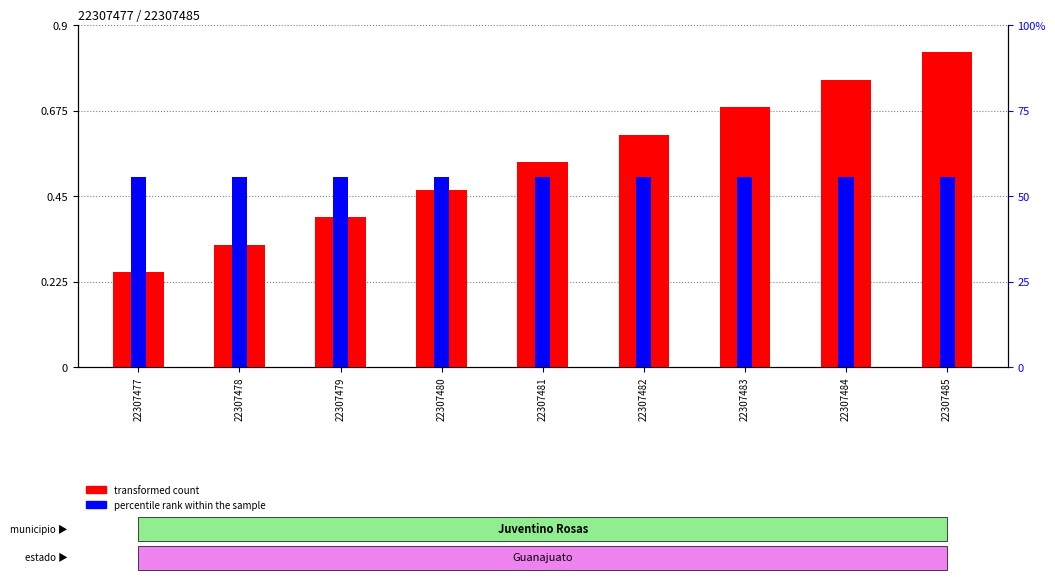

True or false: percentile rank within the sample has a value of 0.5 at 22307483.

True